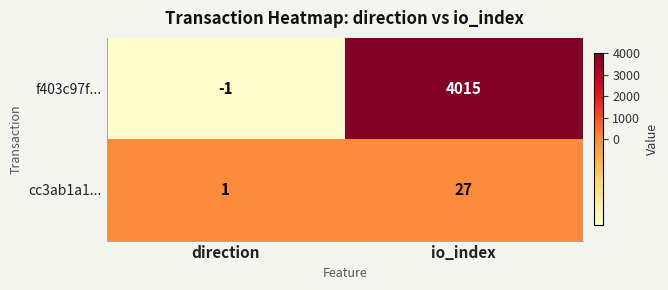

Where is cc3ab1a1... nearest to the value 14?

direction